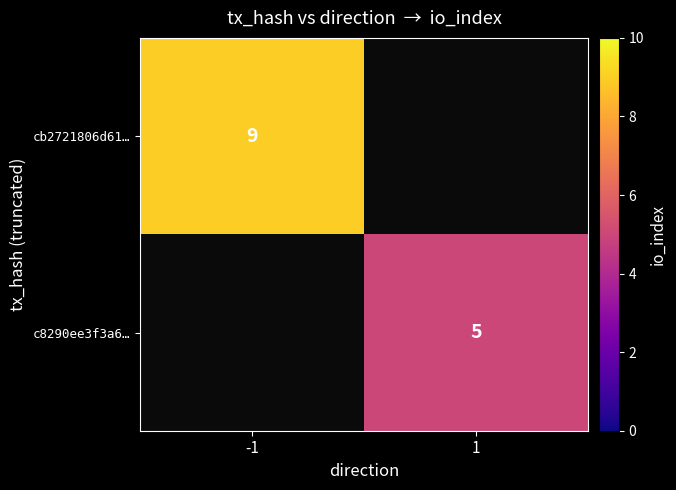

How many series are shown in this chart?

2